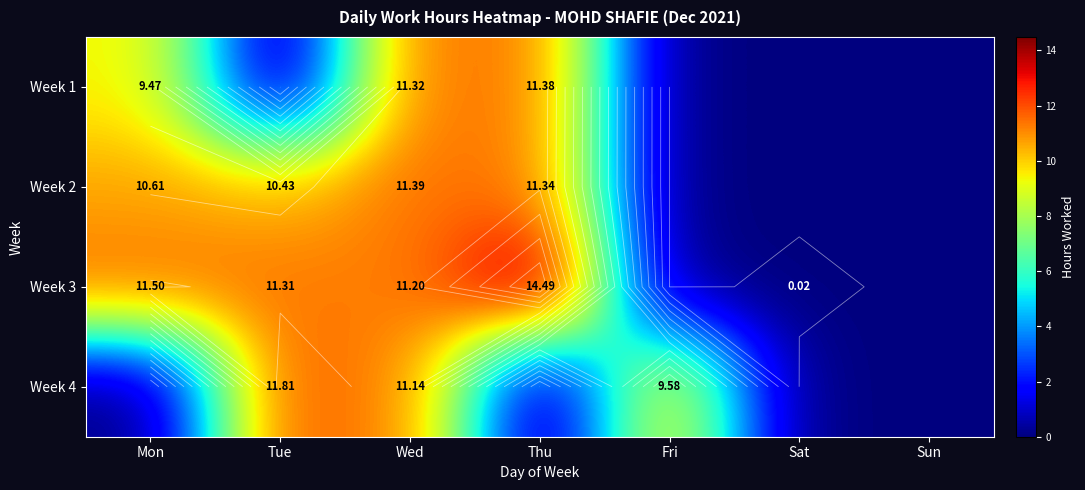

What is the difference between the highest and lowest values at Tue?

11.8